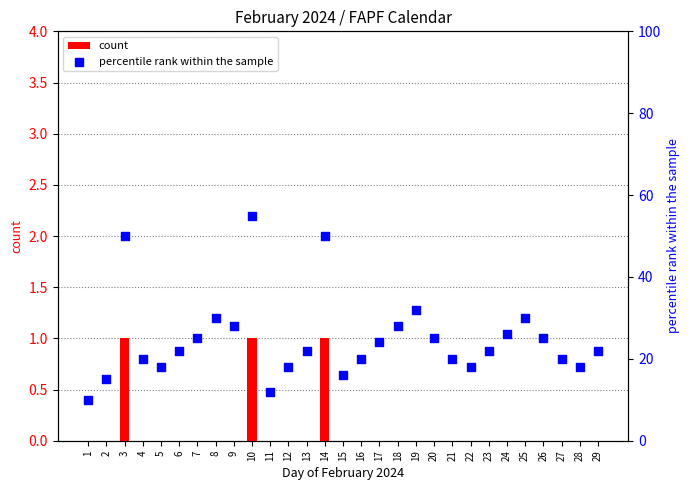

Which series has the widest spread of Y values?

percentile rank within the sample